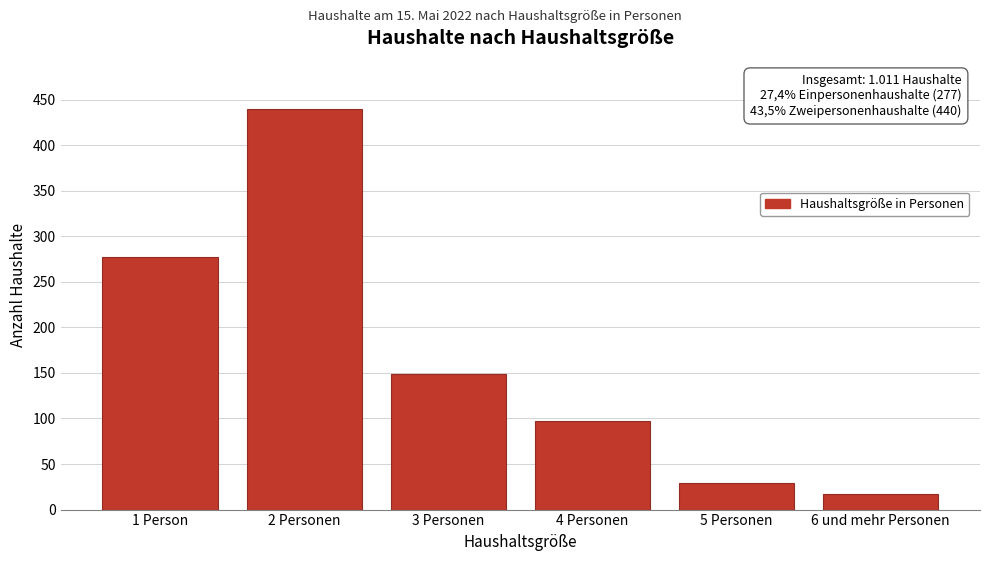

Reading left to right, transcribe all the data shown in this chart.

1 Person=277	2 Personen=440	3 Personen=149	4 Personen=97	5 Personen=29	6 und mehr Personen=17